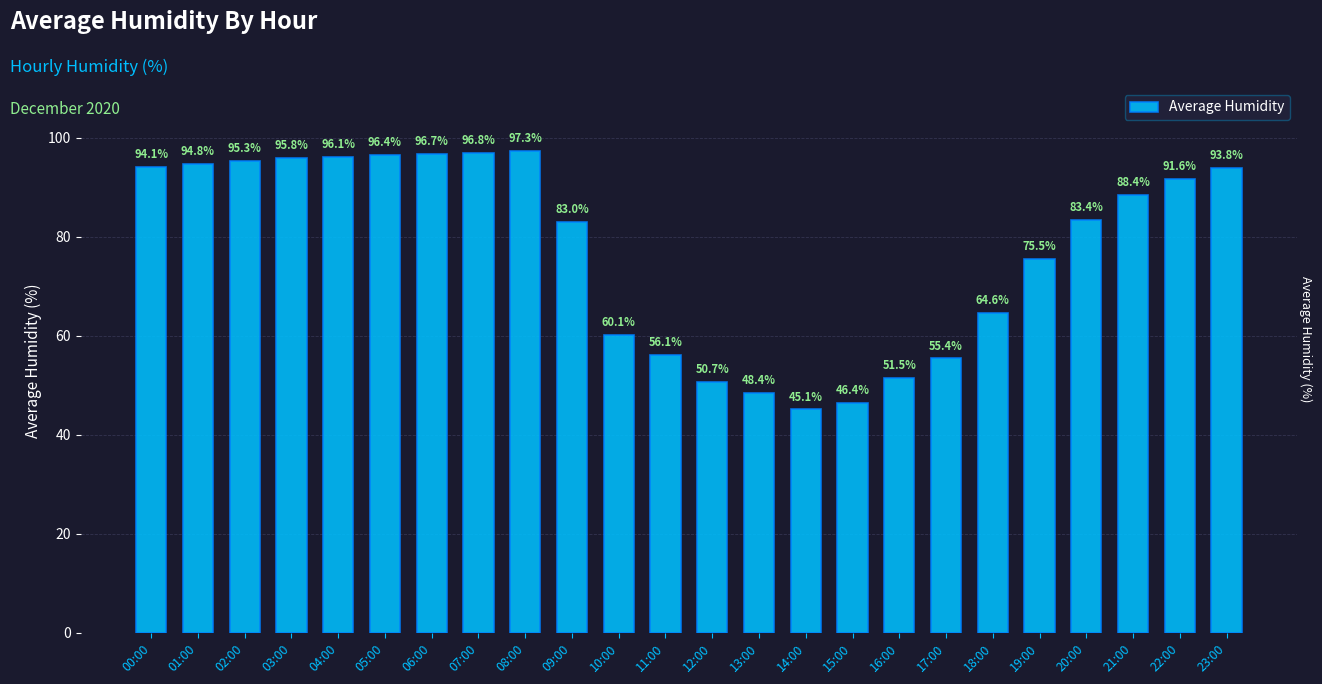

What is the average value?

77.4